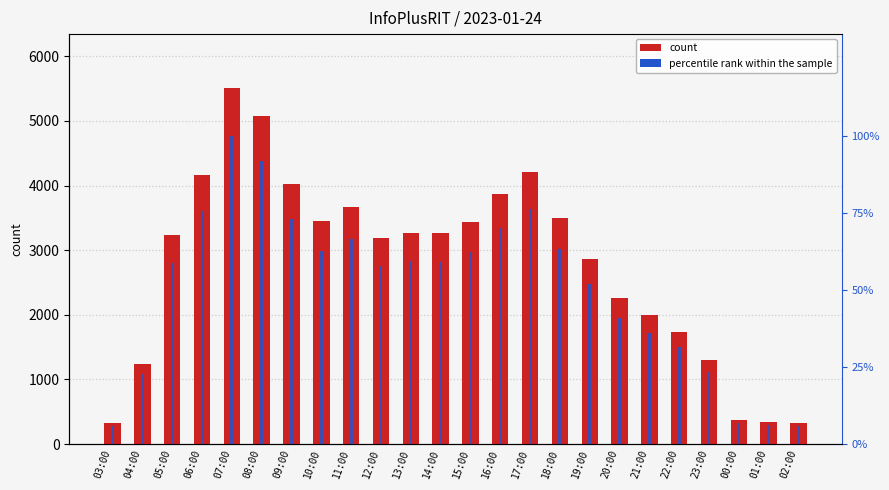

The value of count at 04:00 is 1245.0. True or false?

True